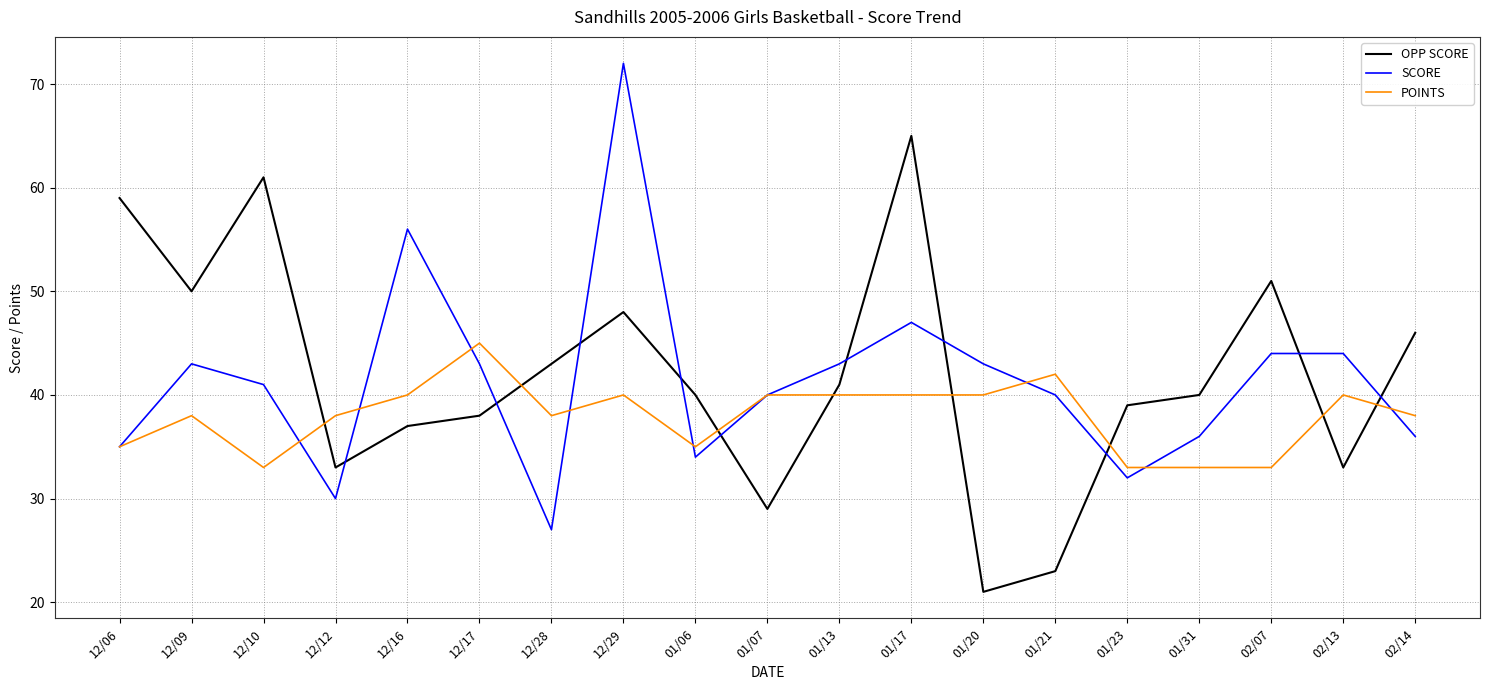

How many distinct data groups are displayed?

3